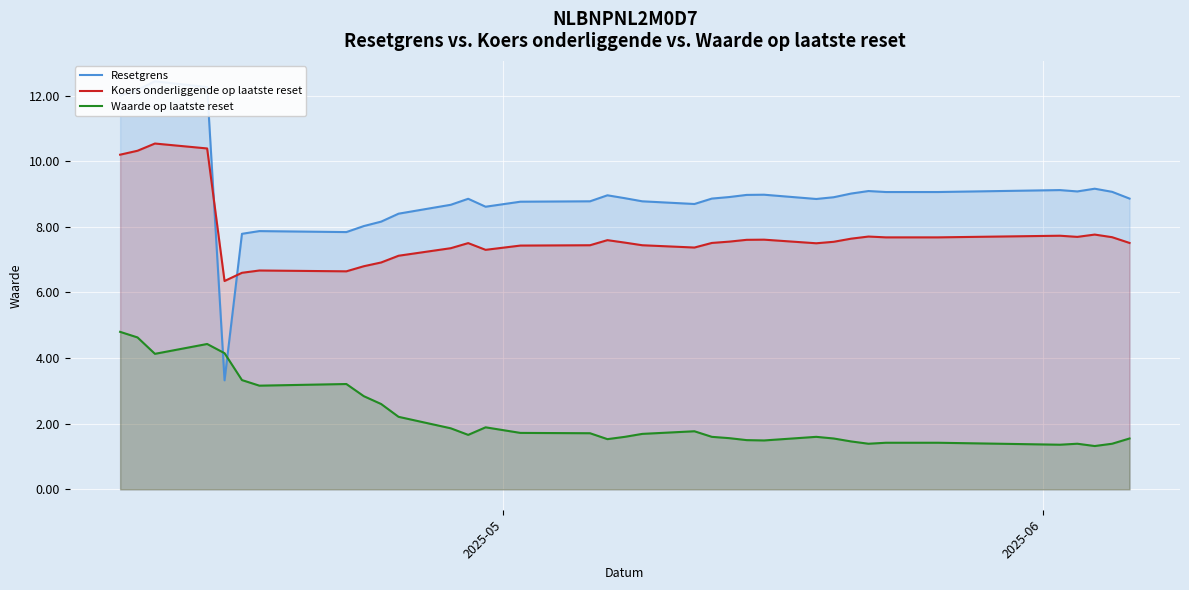

True or false: Waarde op laatste reset and Koers onderliggende op laatste reset cross at least once.

False